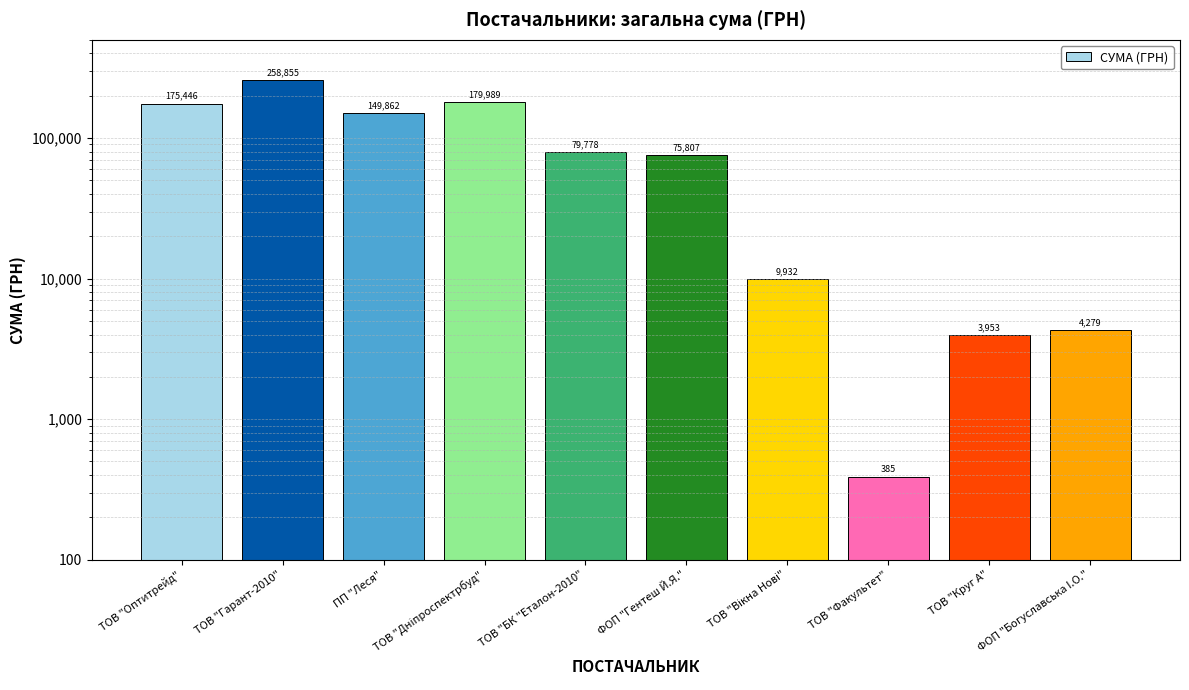

Does the chart contain stacked bars?

No